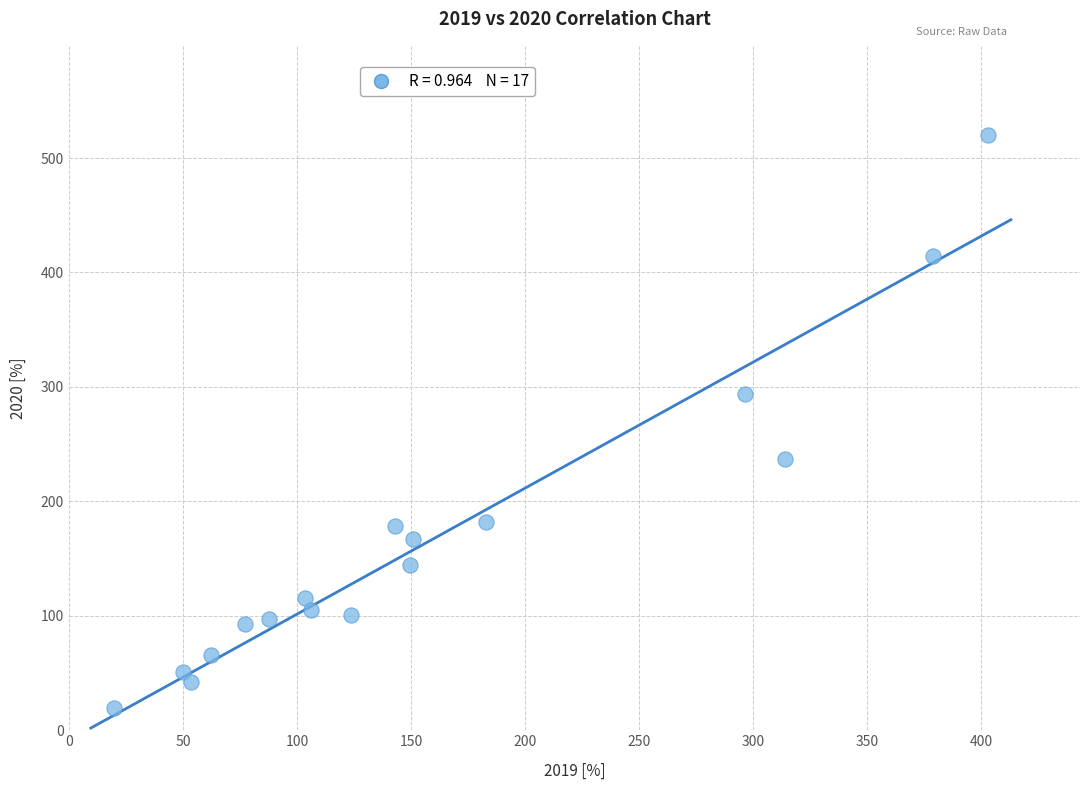

What is the range of X values (max minus min)?

383.5